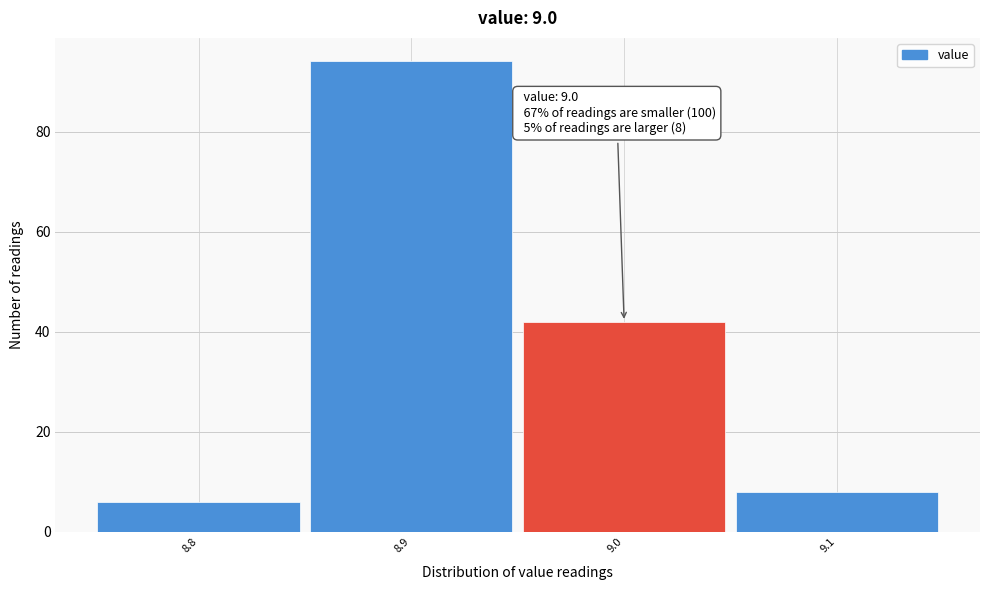

Which range on the x-axis has the tallest bar?

8.85 to 8.95